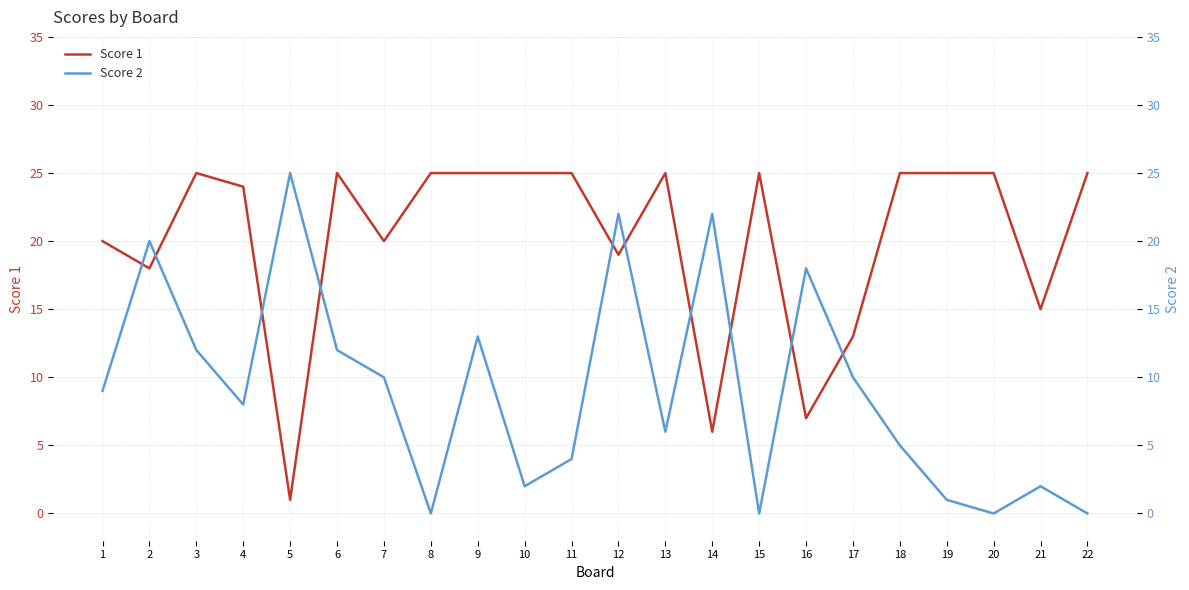

Rank the series by their average value, from lowest to highest.

Score 2, Score 1